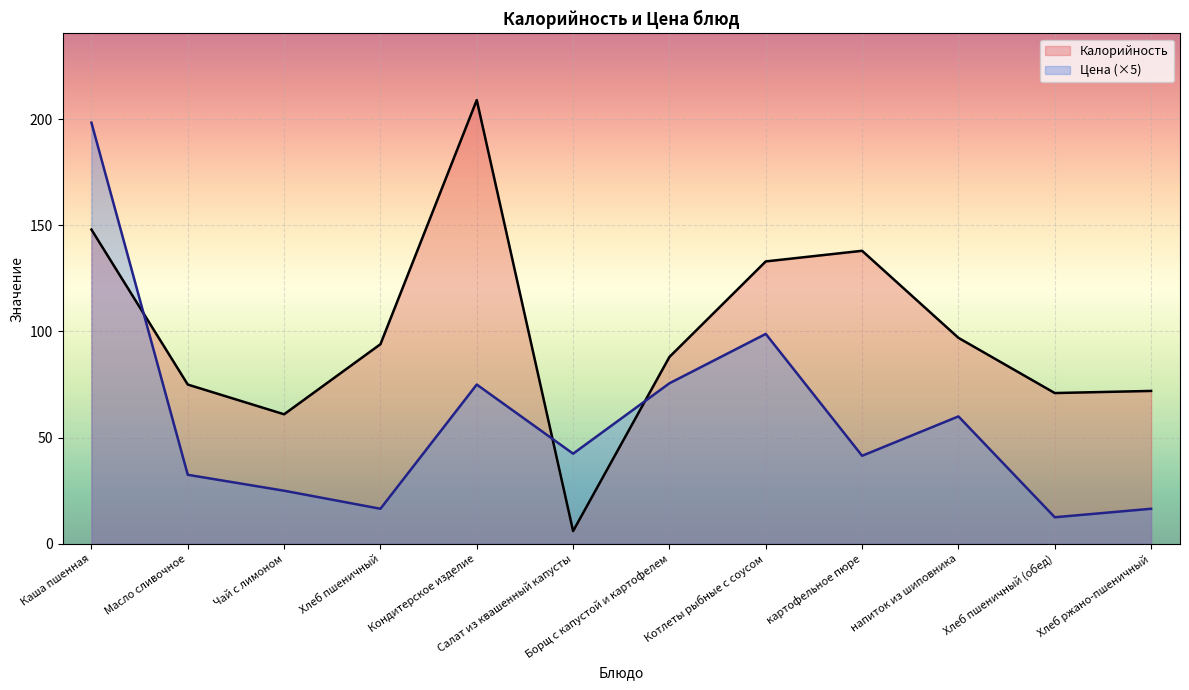

In Калорийность, how many points are lower than both neighbors (excluding endpoints)?

3